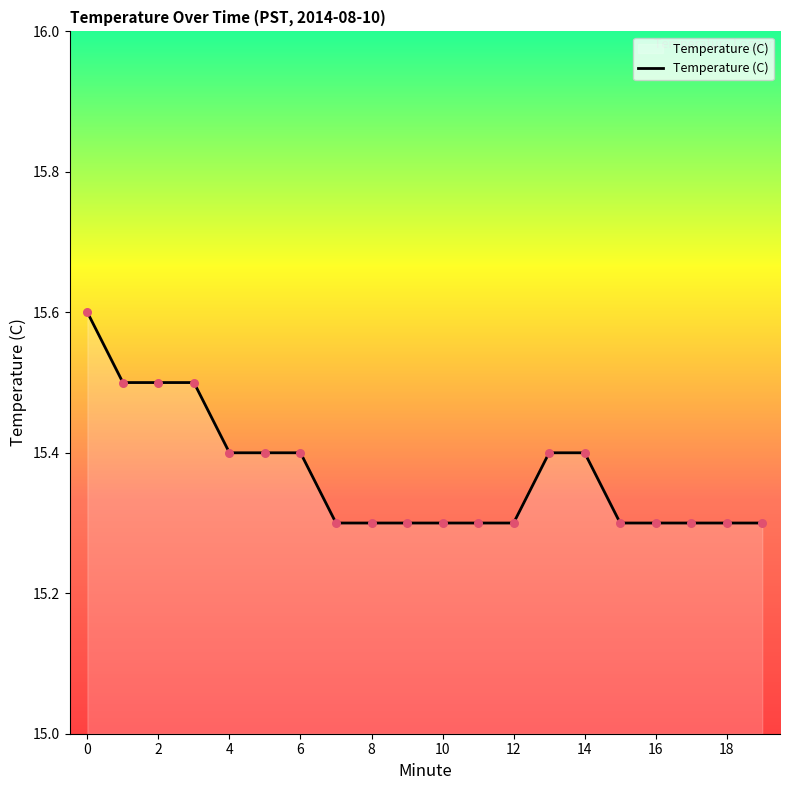

What is the smallest value displayed?

15.3